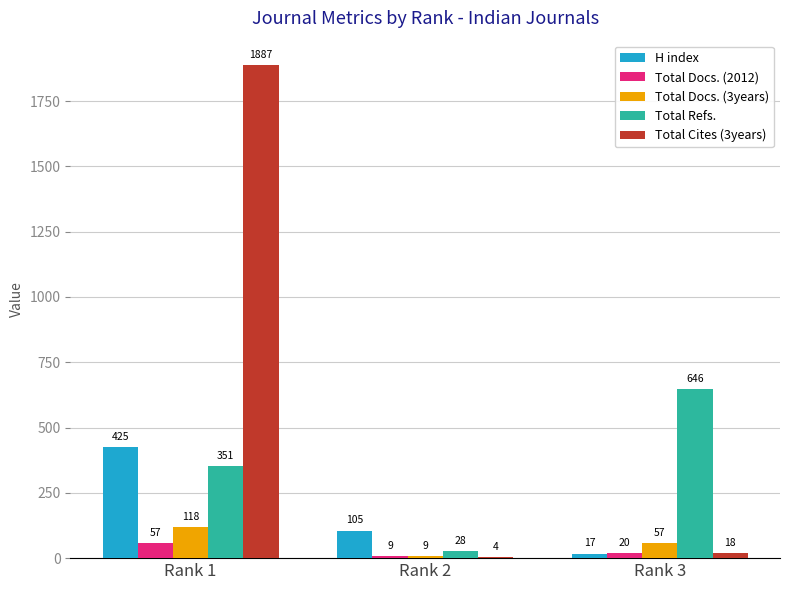

Which series has the largest total across all categories?

Total Cites (3years)